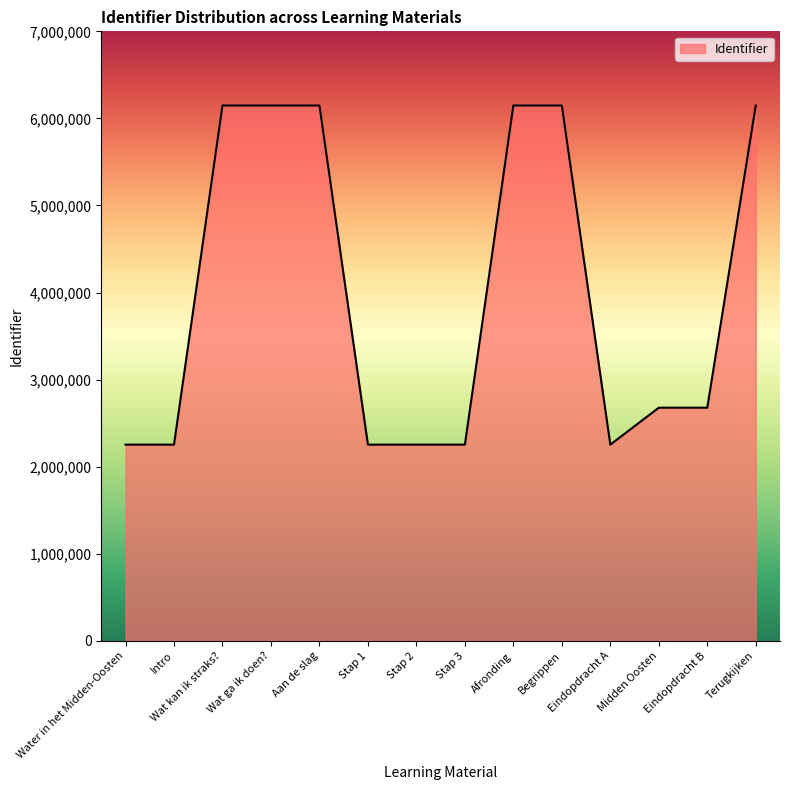

What is the difference between the maximum and minimum values?

3895263